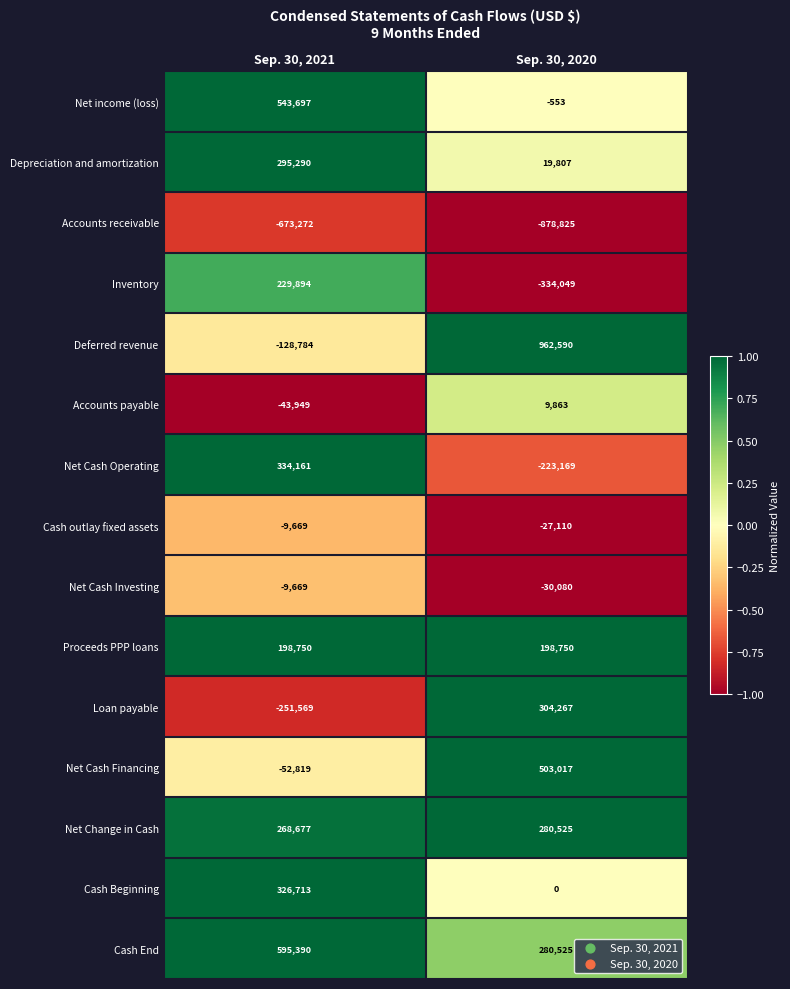

Reading right to left, transcribe all the data shown in this chart.

Net income (loss): Sep. 30, 2020=-553	Sep. 30, 2021=543697
Depreciation and amortization: Sep. 30, 2020=19807	Sep. 30, 2021=295290
Accounts receivable: Sep. 30, 2020=-878825	Sep. 30, 2021=-673272
Inventory: Sep. 30, 2020=-334049	Sep. 30, 2021=229894
Deferred revenue: Sep. 30, 2020=962590	Sep. 30, 2021=-128784
Accounts payable: Sep. 30, 2020=9863	Sep. 30, 2021=-43949
Net Cash Operating: Sep. 30, 2020=-223169	Sep. 30, 2021=334161
Cash outlay fixed assets: Sep. 30, 2020=-27110	Sep. 30, 2021=-9669
Net Cash Investing: Sep. 30, 2020=-30080	Sep. 30, 2021=-9669
Proceeds PPP loans: Sep. 30, 2020=198750	Sep. 30, 2021=198750
Loan payable: Sep. 30, 2020=304267	Sep. 30, 2021=-251569
Net Cash Financing: Sep. 30, 2020=503017	Sep. 30, 2021=-52819
Net Change in Cash: Sep. 30, 2020=280525	Sep. 30, 2021=268677
Cash Beginning: Sep. 30, 2020=0	Sep. 30, 2021=326713
Cash End: Sep. 30, 2020=280525	Sep. 30, 2021=595390